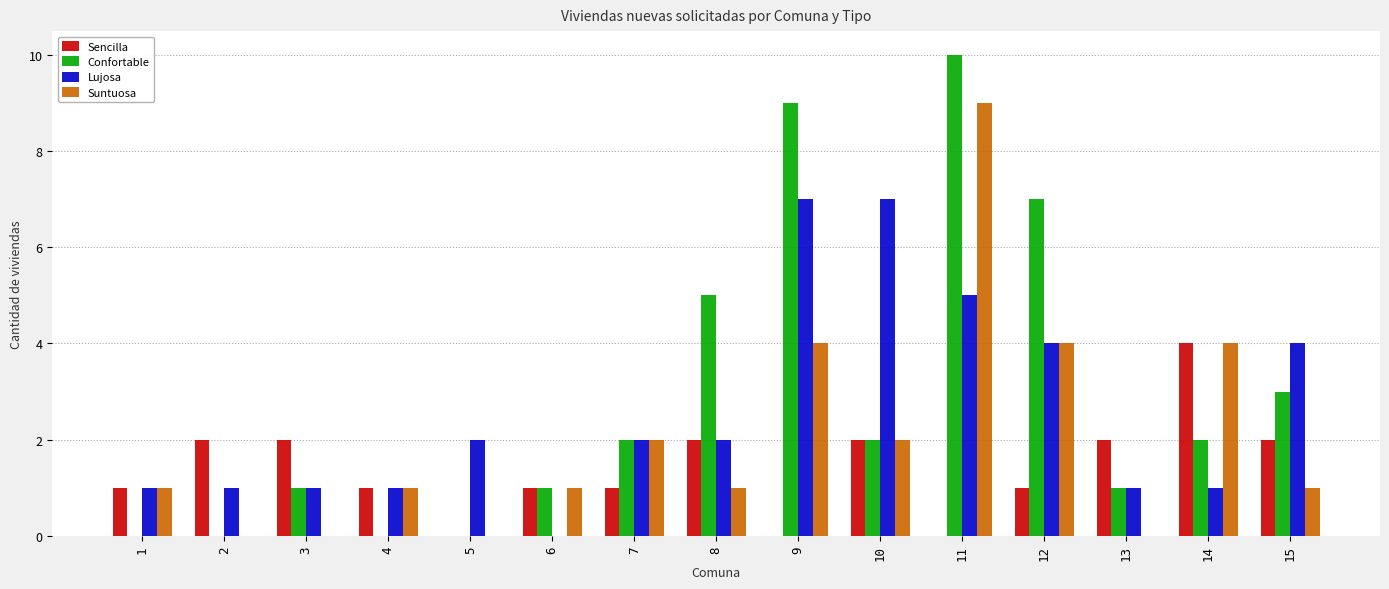

How many categories are shown in the chart?

15